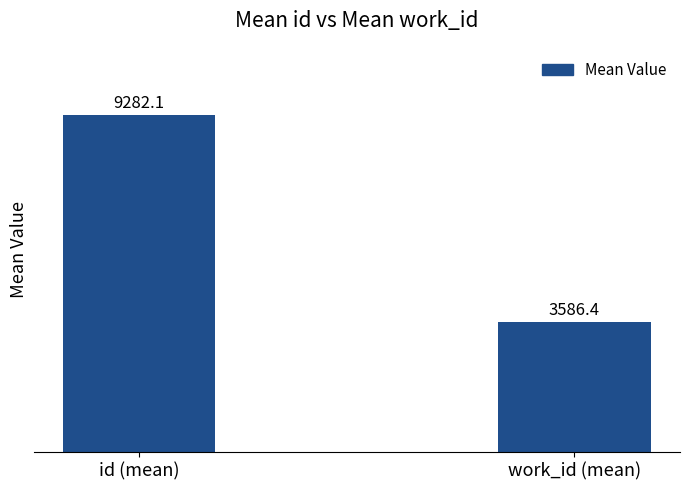

What is the change in value from id (mean) to work_id (mean)?

-5695.7